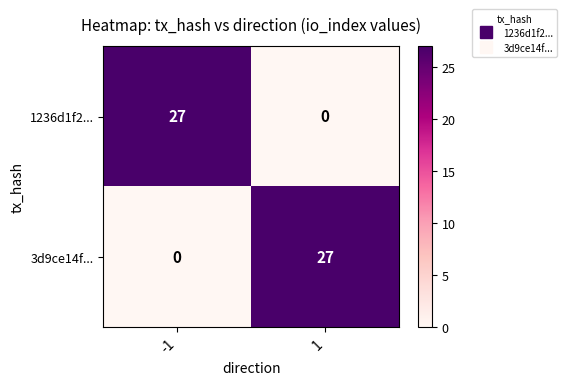

List the labels in order of 1236d1f2... value, largest first.

-1, 1